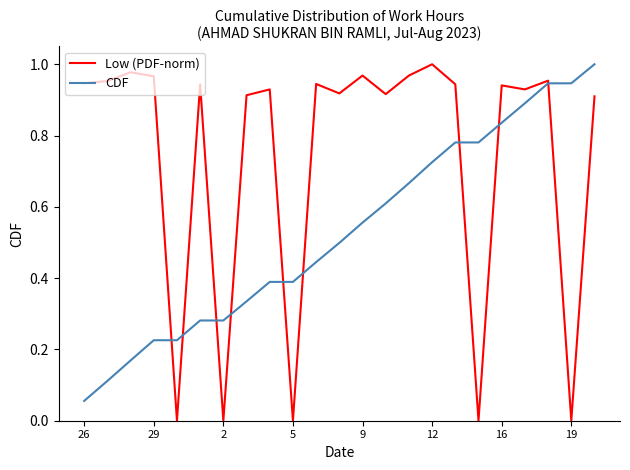

Which series has the largest total across all categories?

Low (PDF-norm)